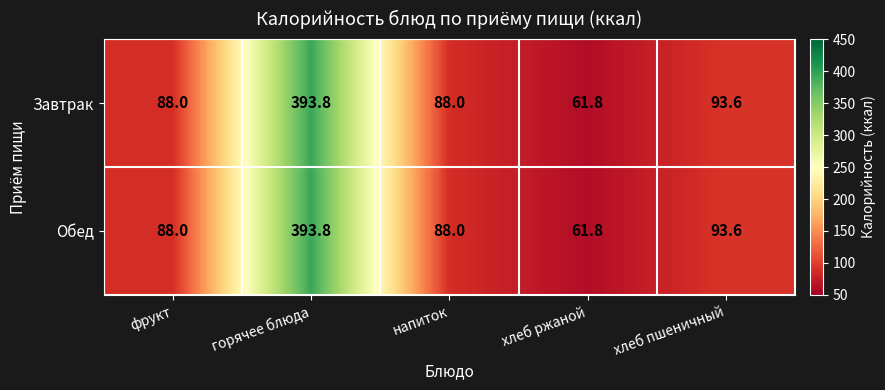

True or false: Обед has a value of 186.0 at горячее блюда.

False